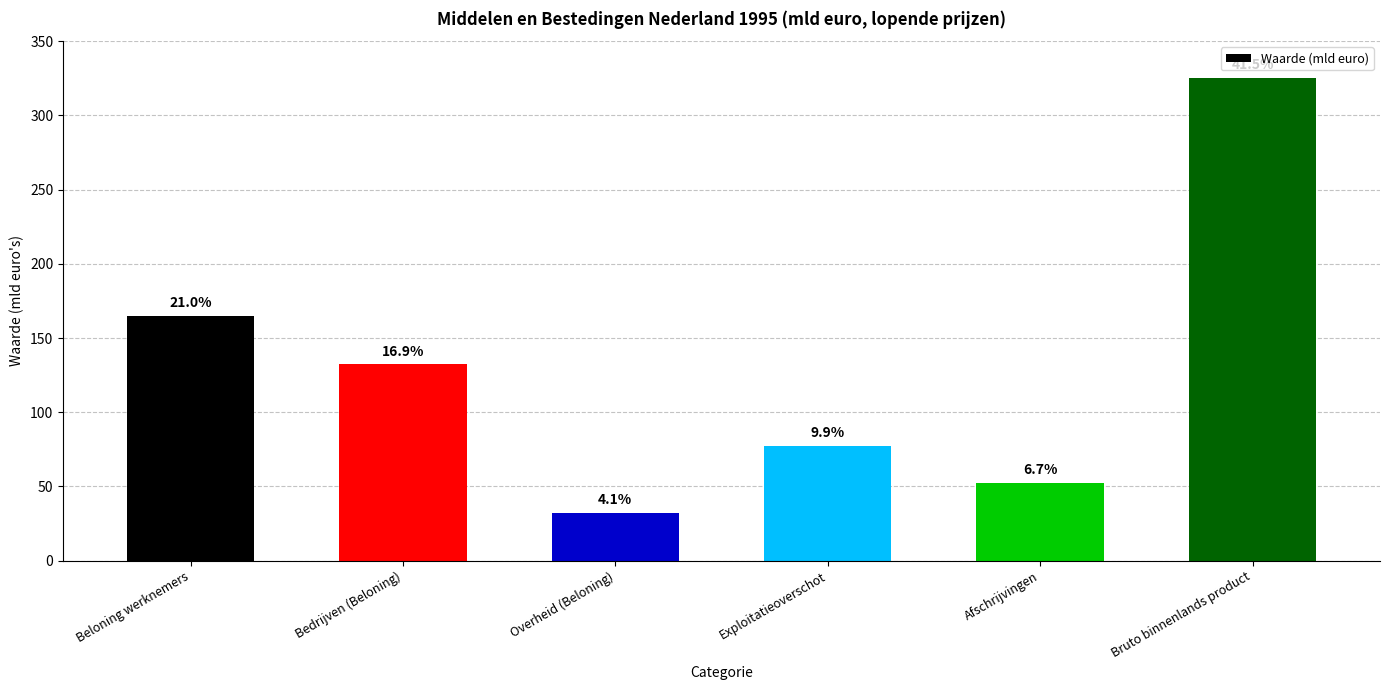

Reading right to left, extract all data points from this chart.

Bruto binnenlands product=325.3	Afschrijvingen=52.5	Exploitatieoverschot=77.5	Overheid (Beloning)=32.4	Bedrijven (Beloning)=132.3	Beloning werknemers=164.7